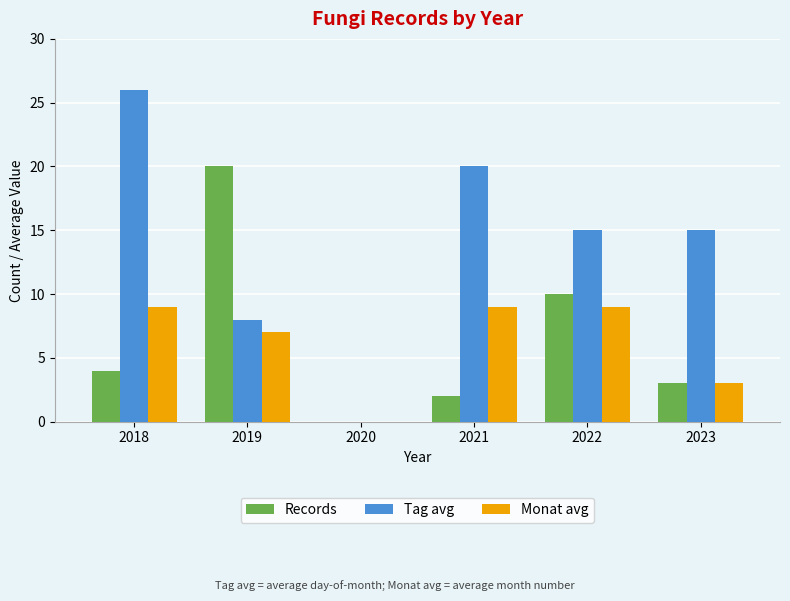

What is the total value across all series at 2018?

39